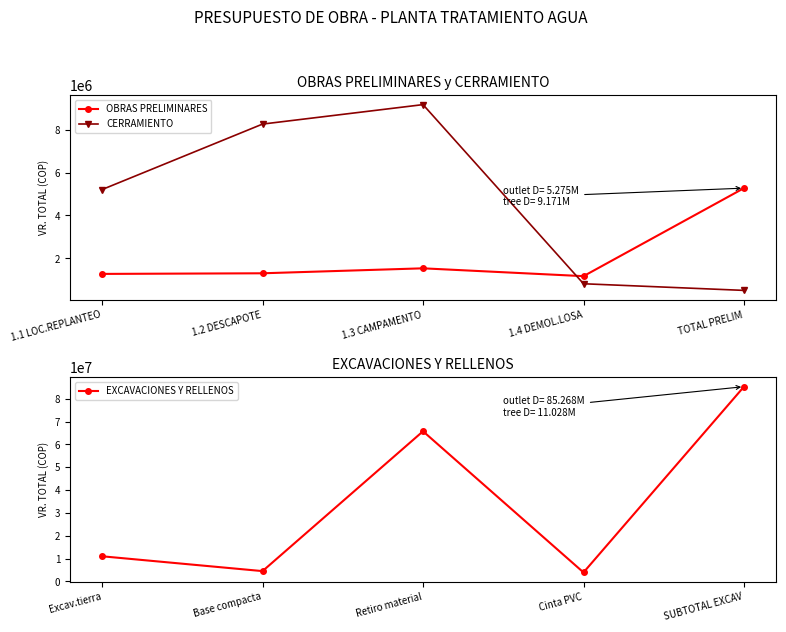

List the labels in order of OBRAS PRELIMINARES value, smallest first.

1.4 DEMOL.LOSA, 1.1 LOC.REPLANTEO, 1.2 DESCAPOTE, 1.3 CAMPAMENTO, TOTAL PRELIM